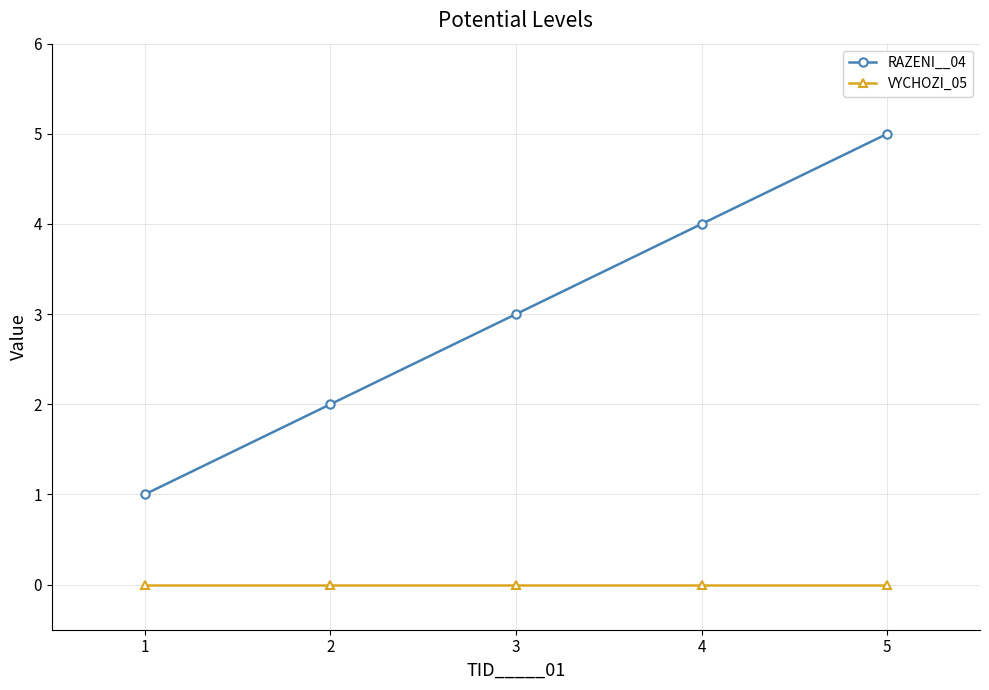

Count the RAZENI__04 values in the range 2 to 4.

3